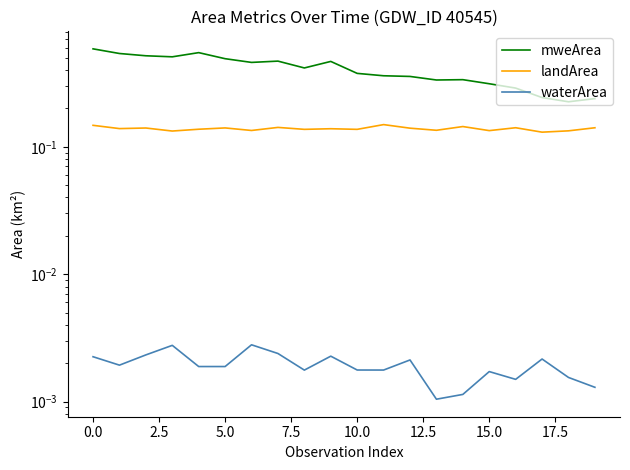

True or false: landArea has a value of 0.2 at 10.

False